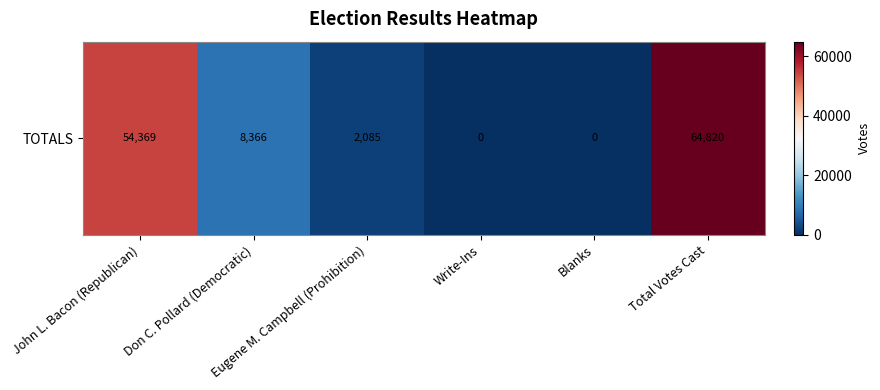

Is it true that the value at John L. Bacon (Republican) is 81470?

False